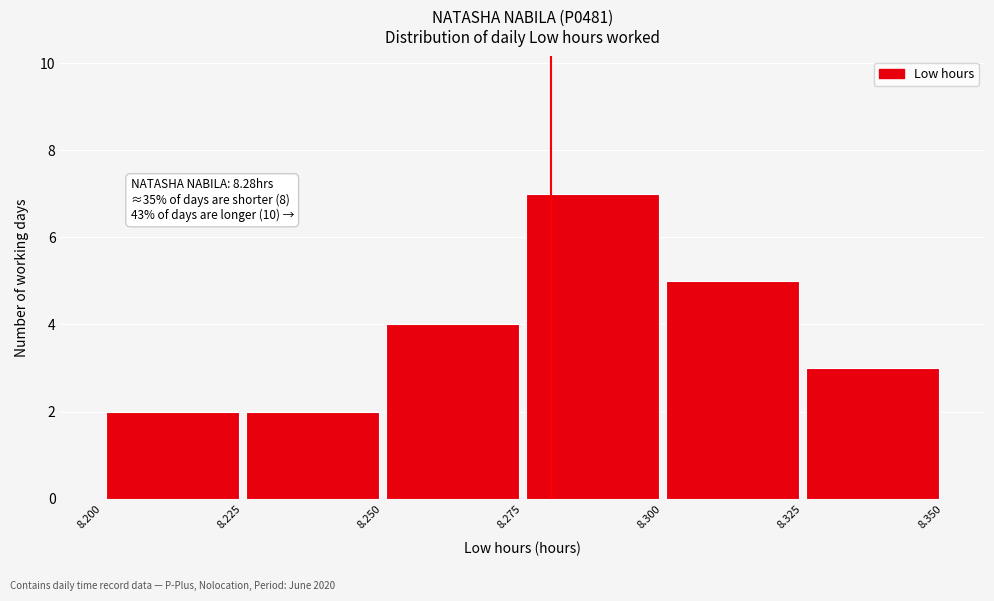

Which range on the x-axis has the tallest bar?

8.275 to 8.300